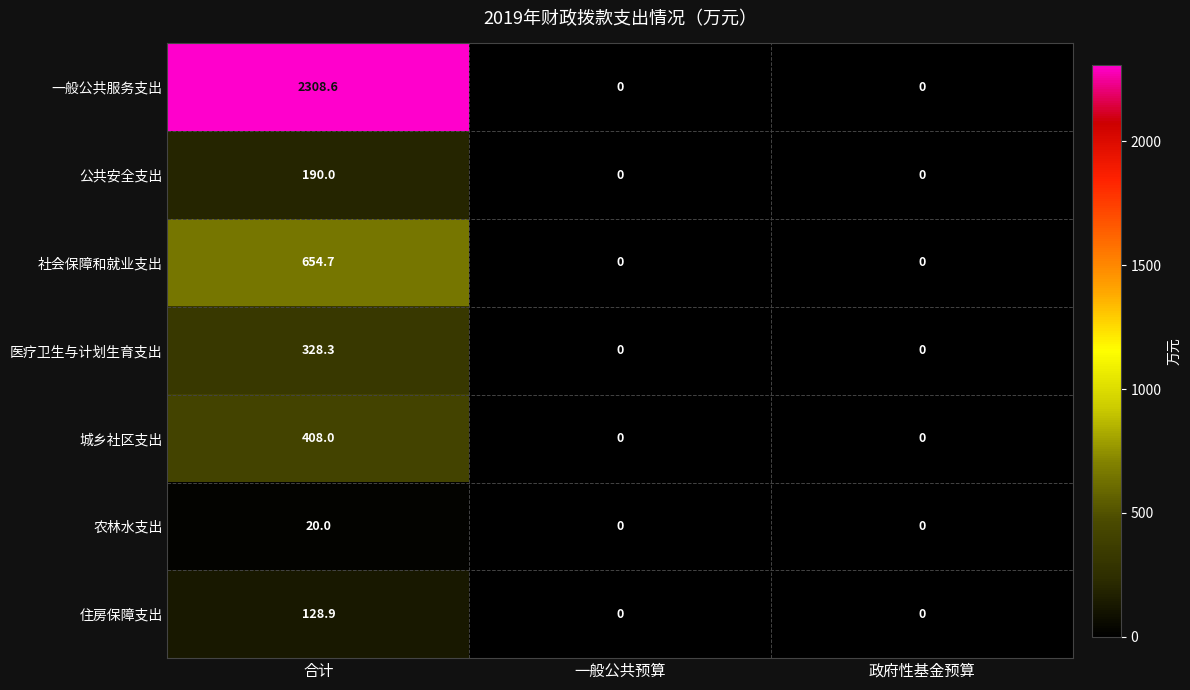

What is the maximum value for 社会保障和就业支出?

654.7